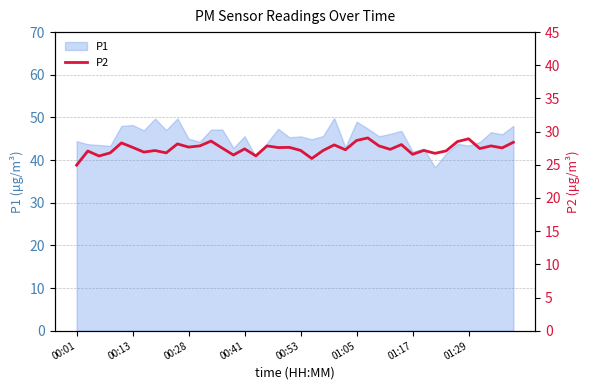

What is the highest value of the P1 series?

49.9